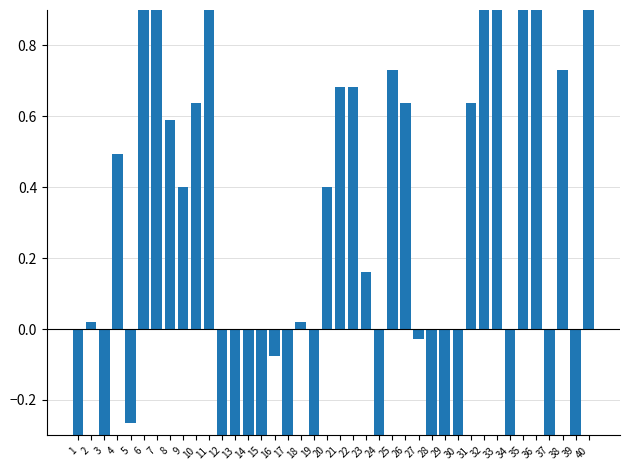

Reading right to left, extract all data points from this chart.

1.2	-0.8	0.7	-0.7	0.9	1.1	-0.7	1.3	1.1	0.6	-1.7	-0.3	-0.4	-0.0	0.6	0.7	-2.5	0.2	0.7	0.7	0.4	-0.5	0.0	-0.4	-0.1	-1.4	-2.5	-0.9	-2.0	1.0	0.6	0.4	0.6	1.3	1.3	-0.3	0.5	-0.4	0.0	-0.5